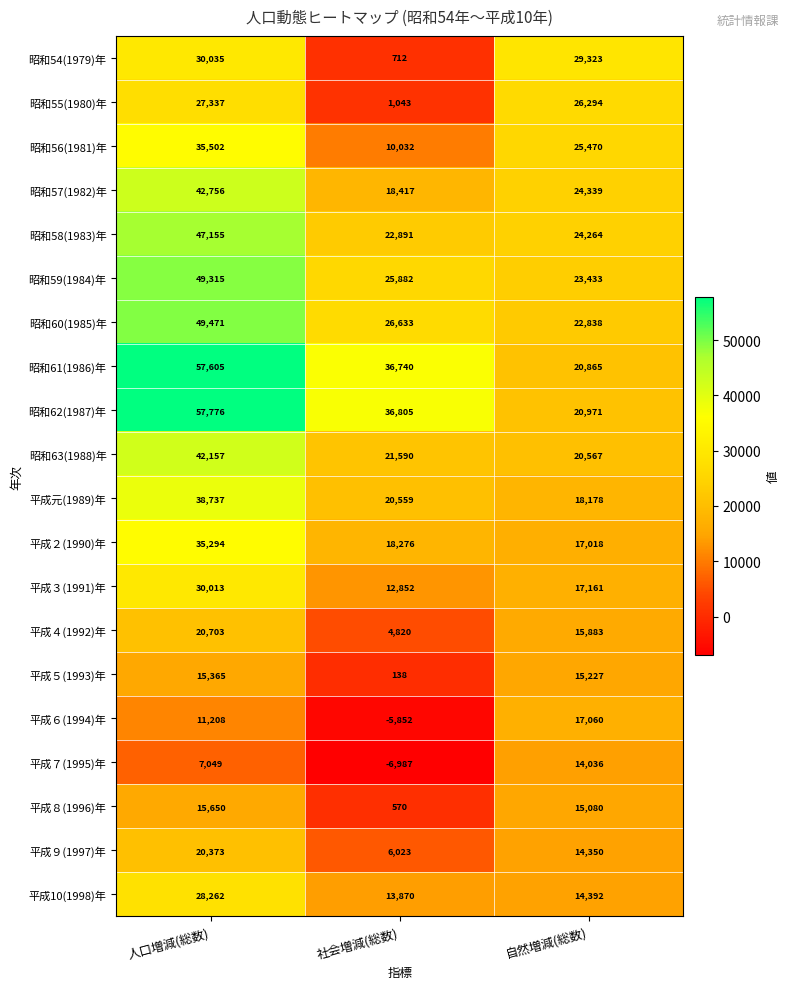

Count the number of data series in this chart.

20